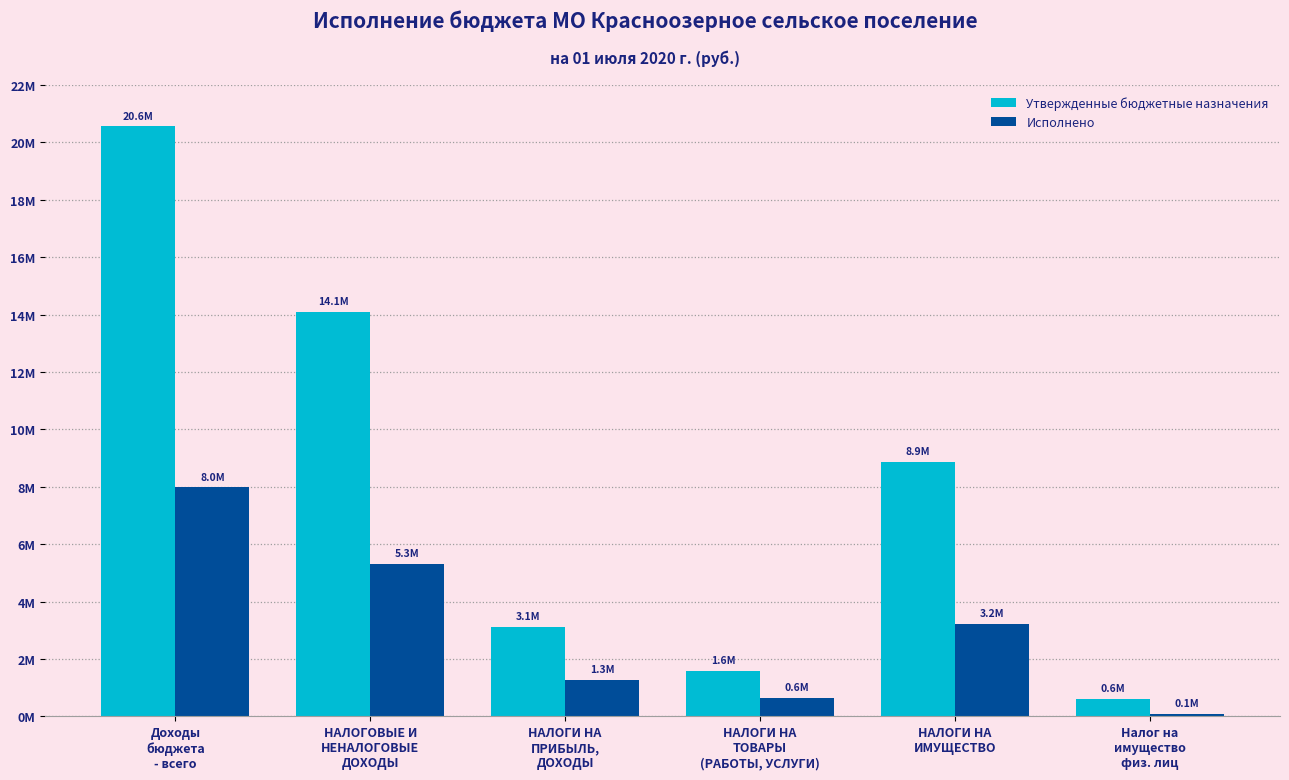

Does the chart contain stacked bars?

No